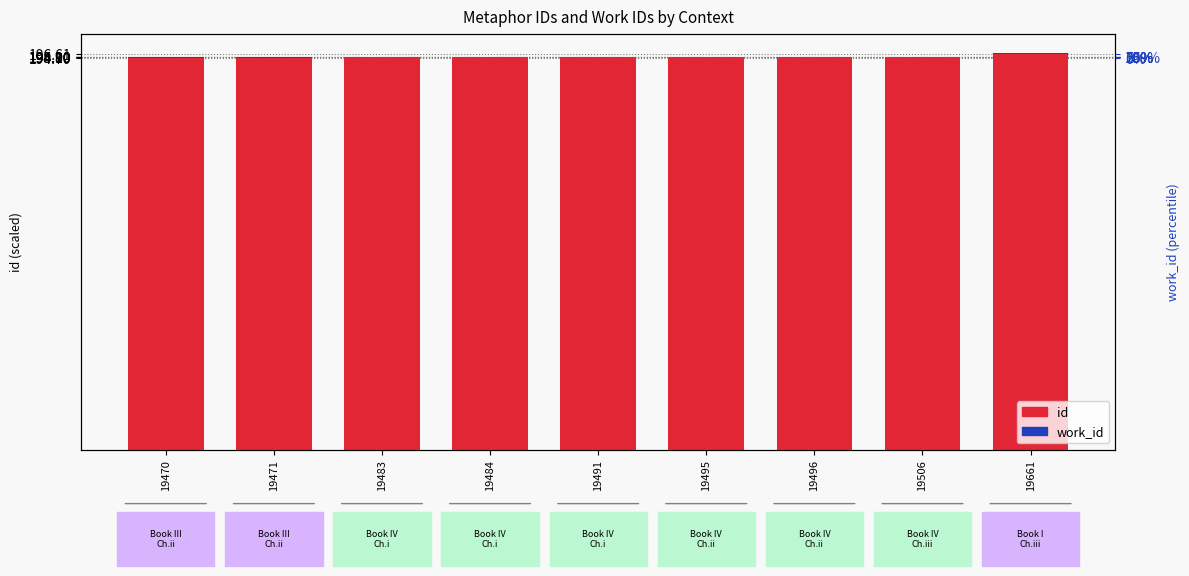

Does the chart contain any negative values?

No